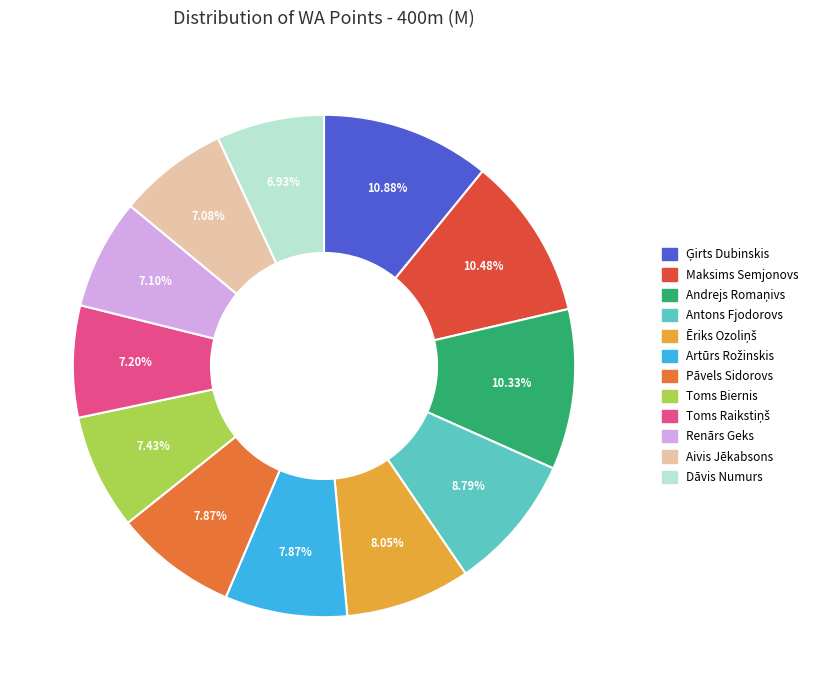

Does any single category account for the majority?

No